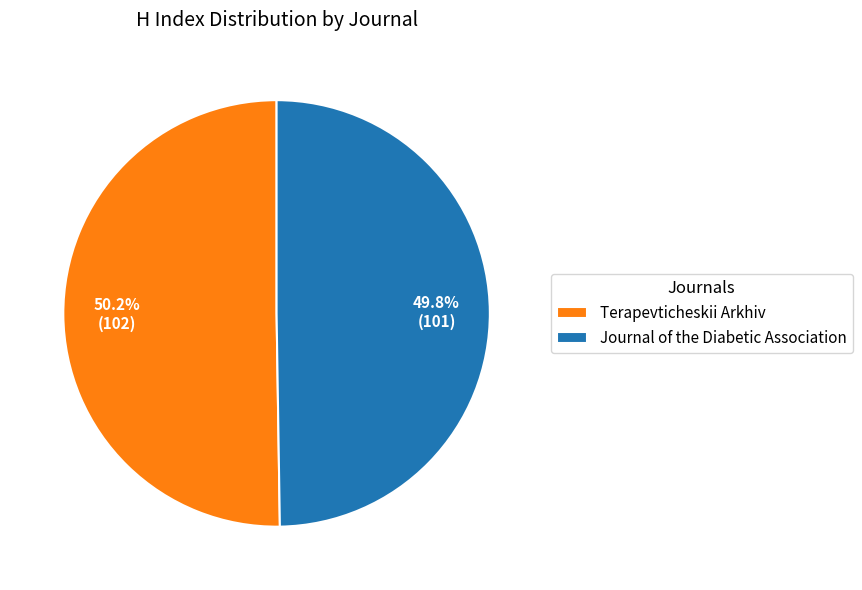

How much of the chart is everything except Journal of the Diabetic Association?

50.2%